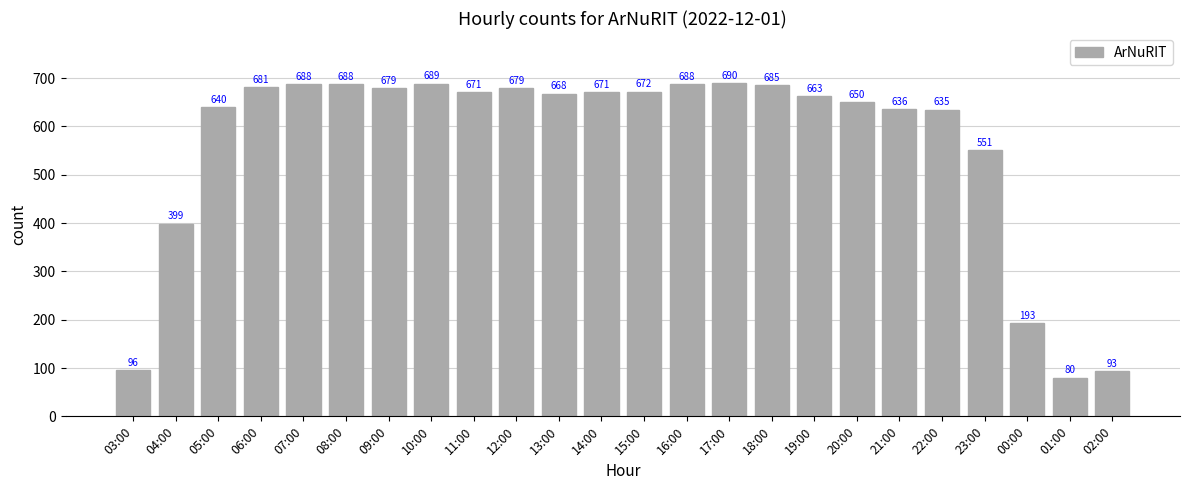

Which label corresponds to the smallest value in the chart?

01:00